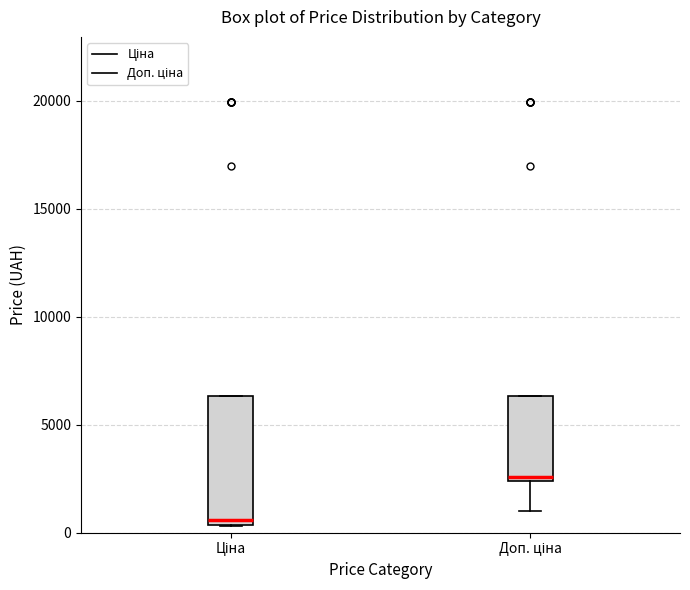

Which box is the tallest, from its lower edge to its upper edge?

Ціна